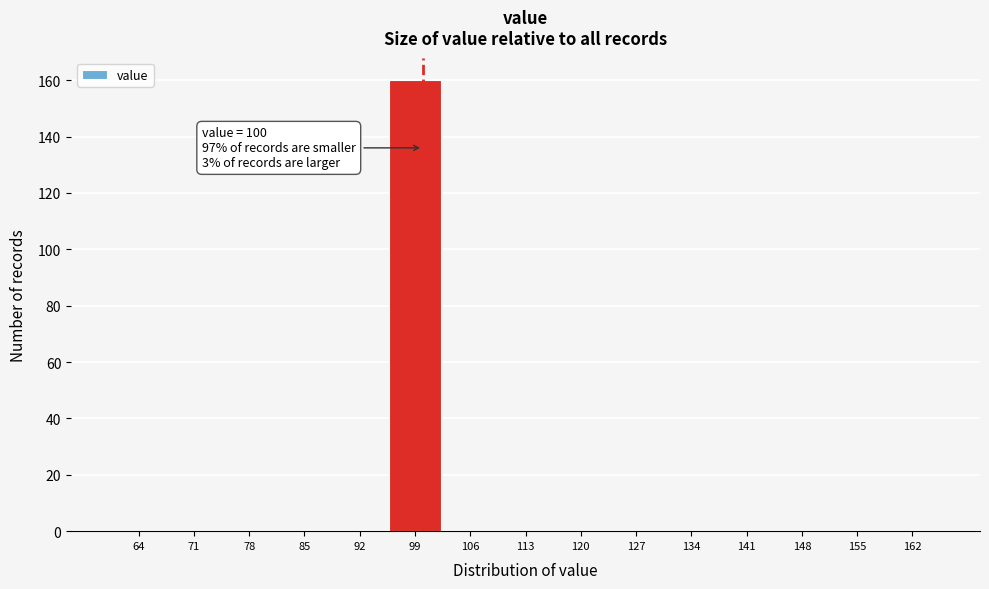

Over which range of the x-axis is the bar tallest?

95.5 to 102.5